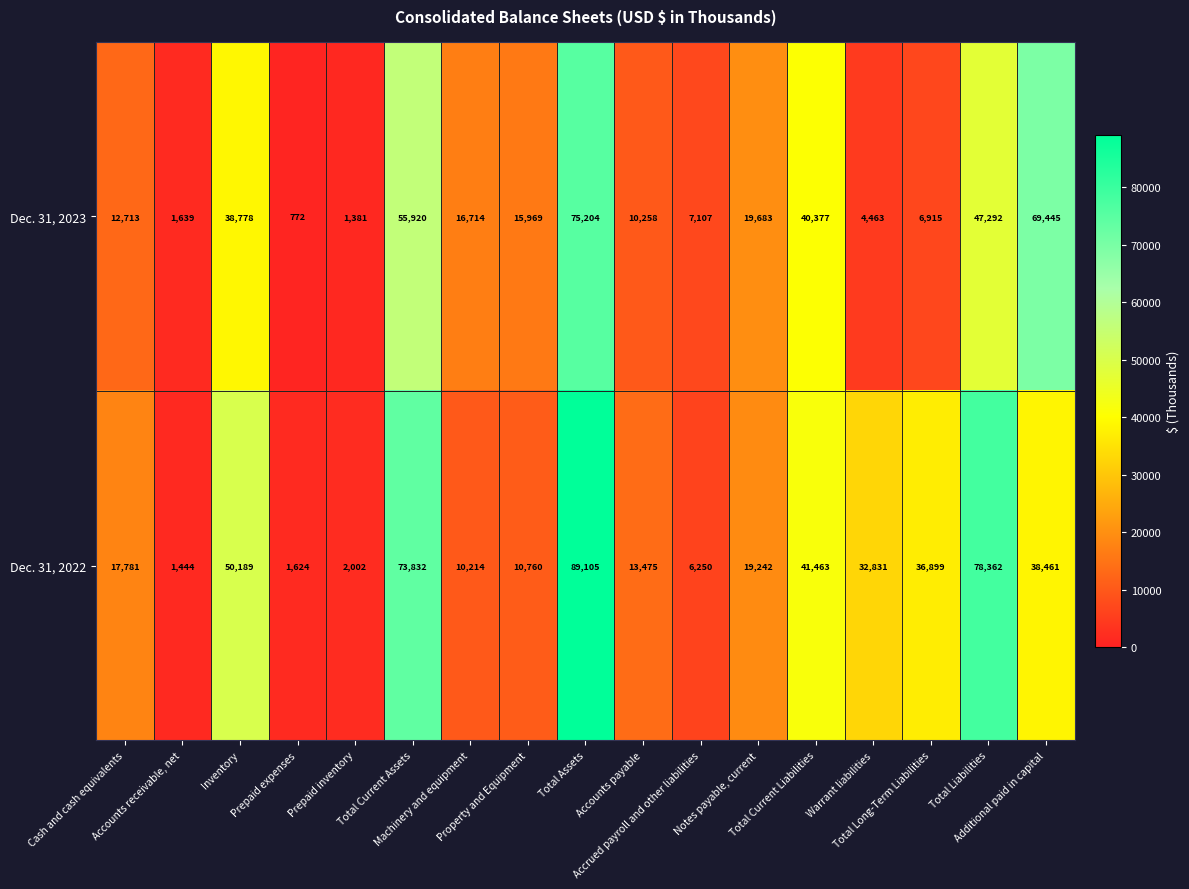

Which series changed the most between Accounts receivable, net and Notes payable, current?

Dec. 31, 2023